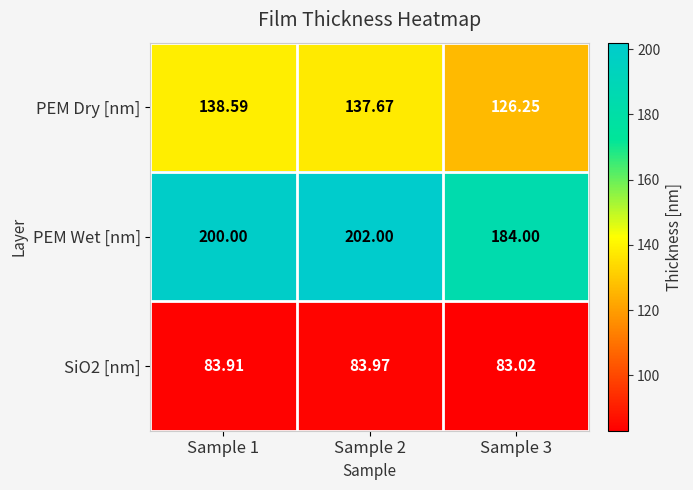

How many distinct data groups are displayed?

3